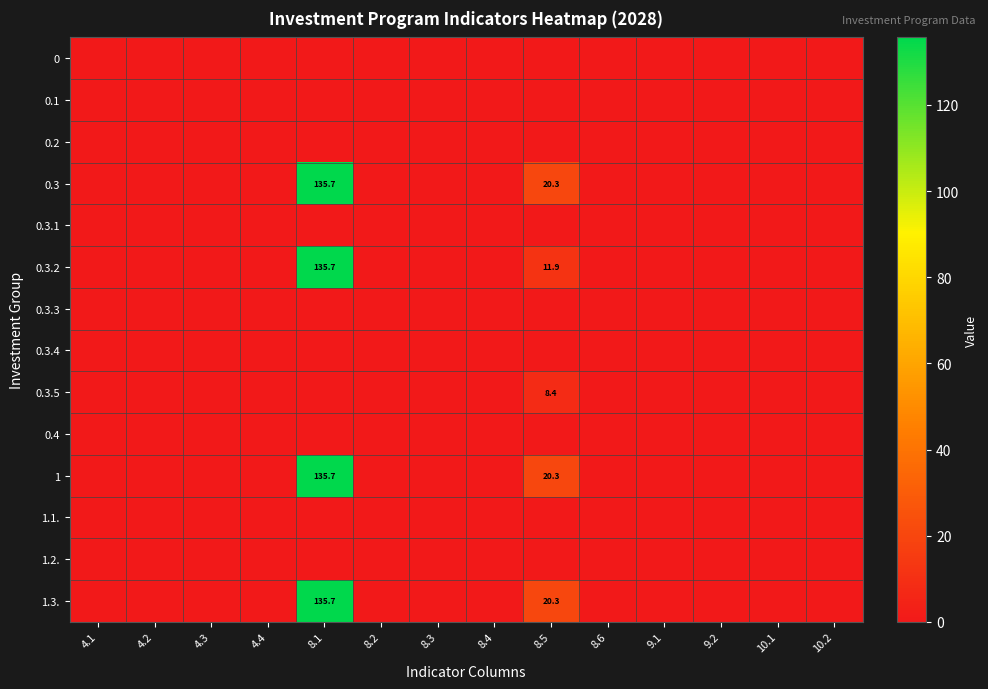

Between 8.5 and 4.1, which is larger?

8.5